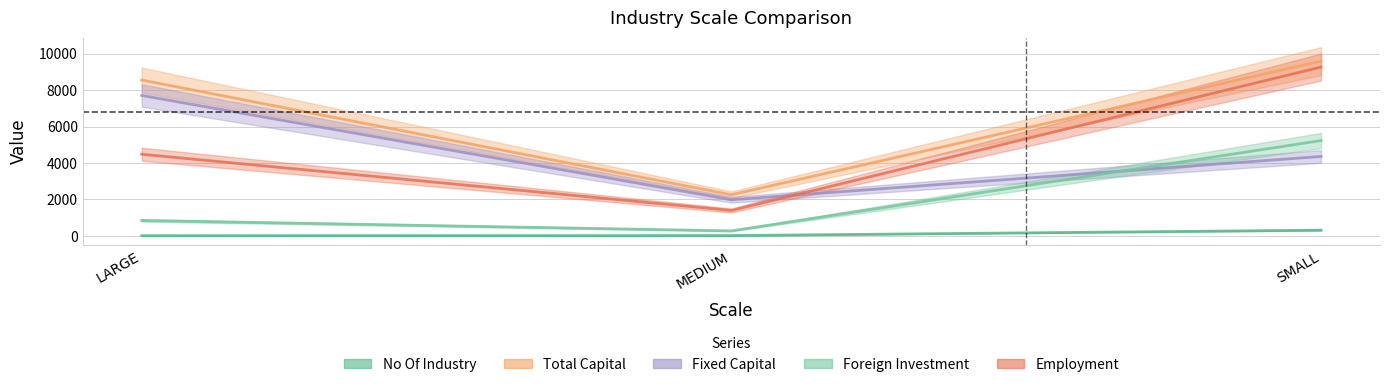

What position from the left is LARGE?

1